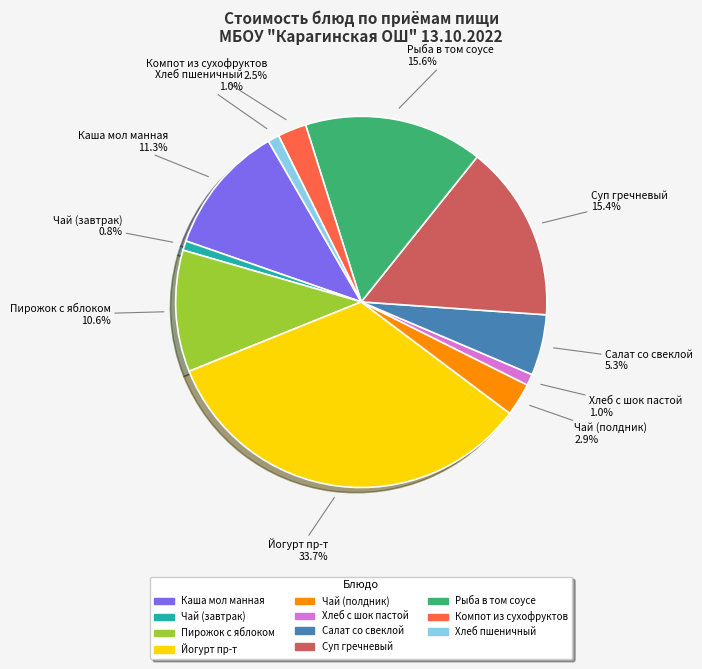

Count the number of slices in the pie.

11